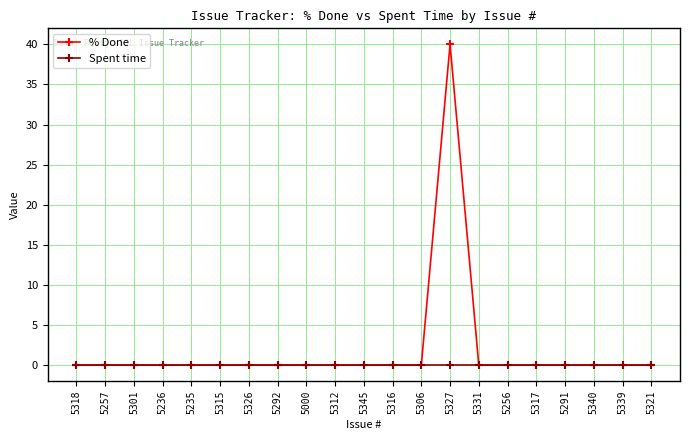

What are all the series names shown in the legend?

% Done, Spent time